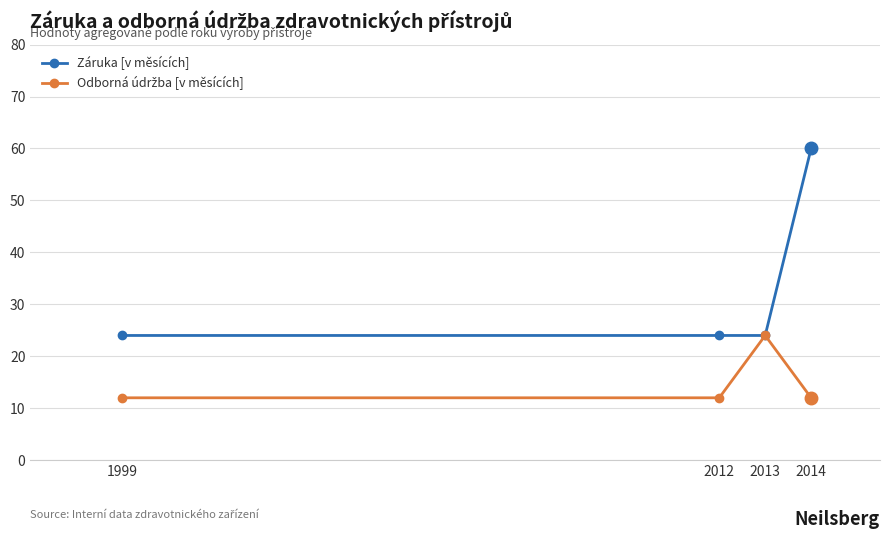

True or false: Záruka [v měsících] has more than 1 points higher than both neighbors.

False